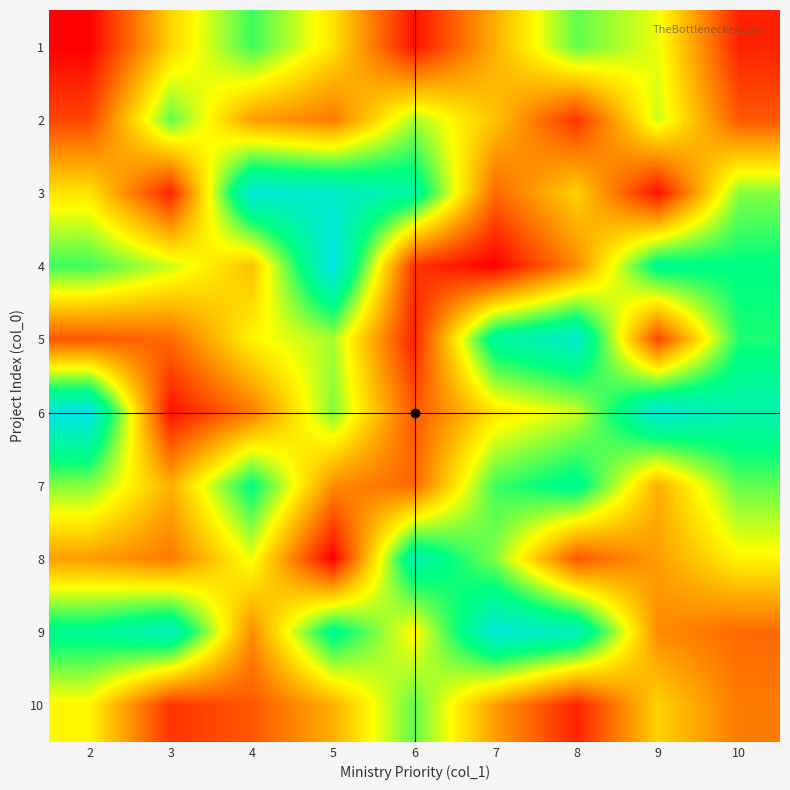

Reading left to right, list all the values displayed in this chart.

1: 2=1	3=13	4=21	5=14	6=2	7=11	8=20	9=16	10=3
2: 2=5	3=20	4=10	5=8	6=18	7=12	8=4	9=17	10=6
3: 2=14	3=3	4=29	5=28	6=25	7=7	8=13	9=2	10=19
4: 2=21	3=17	4=12	5=30	6=4	7=1	8=9	9=24	10=23
5: 2=6	3=7	4=15	5=18	6=3	7=25	8=28	9=5	10=22
6: 2=30	3=2	4=8	5=19	6=6	7=14	8=17	9=29	10=26
7: 2=19	3=11	4=23	5=9	6=7	7=21	8=24	9=11	10=20
8: 2=10	3=8	4=16	5=1	6=26	7=19	8=6	9=10	10=15
9: 2=24	3=27	4=9	5=24	6=15	7=29	8=27	9=9	10=7
10: 2=15	3=4	4=6	5=11	6=20	7=10	8=3	9=13	10=8